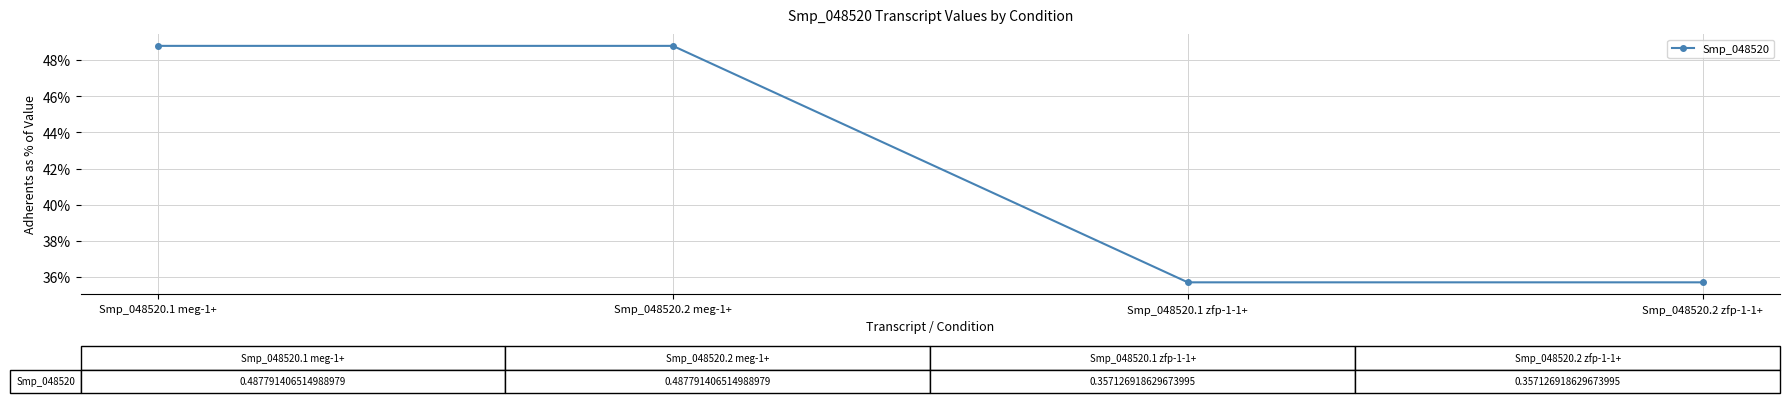

What is the approximate value at Smp_048520.2 zfp-1-1+?

0.4